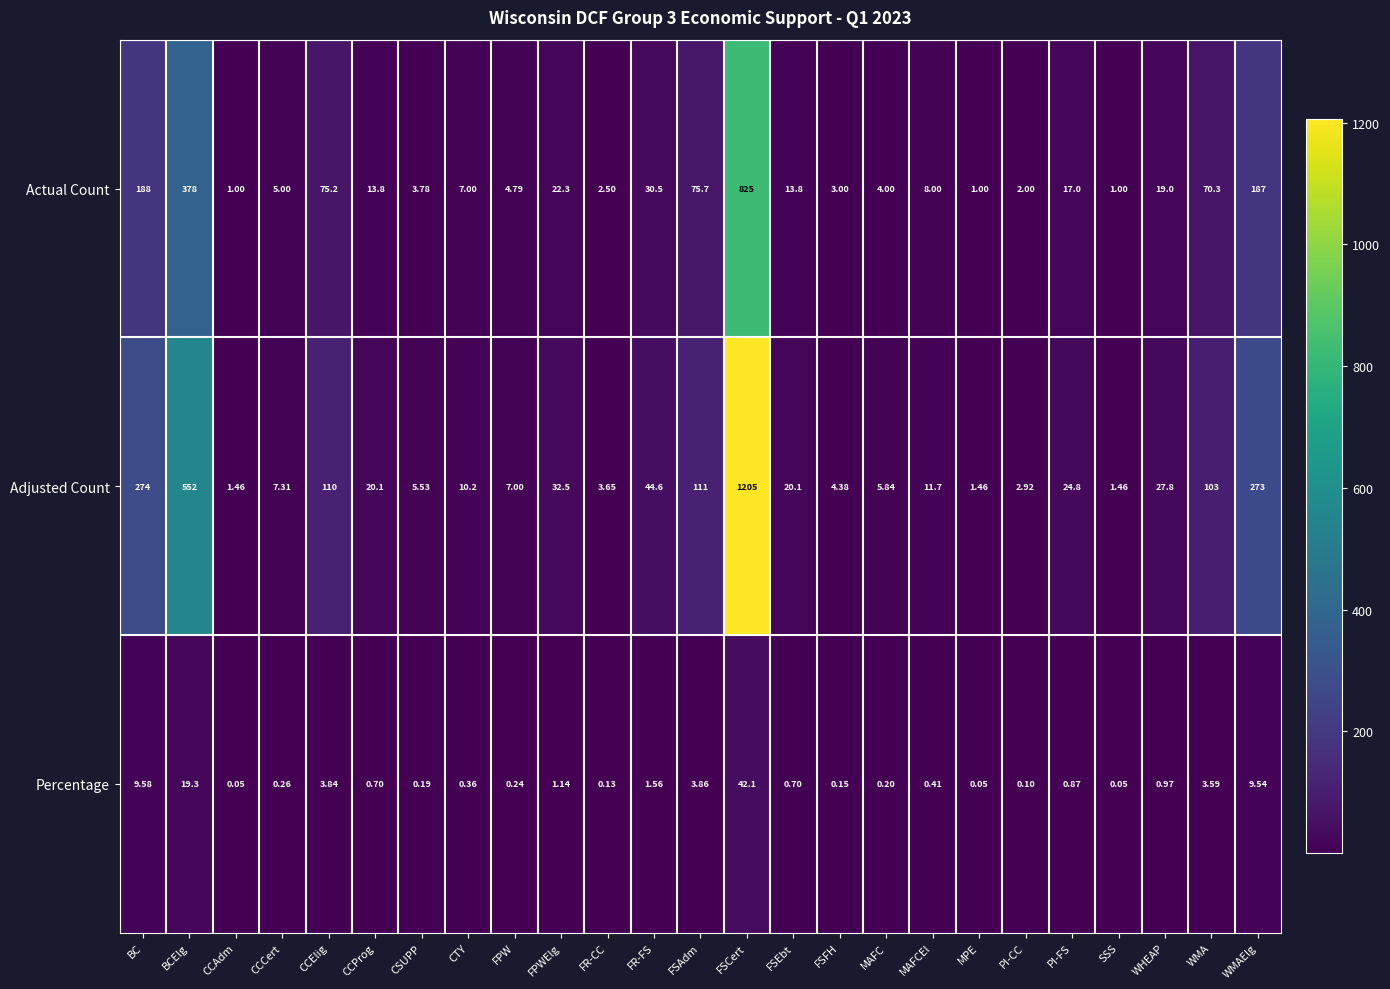

Where does the Adjusted Count series first go above 20?

BC